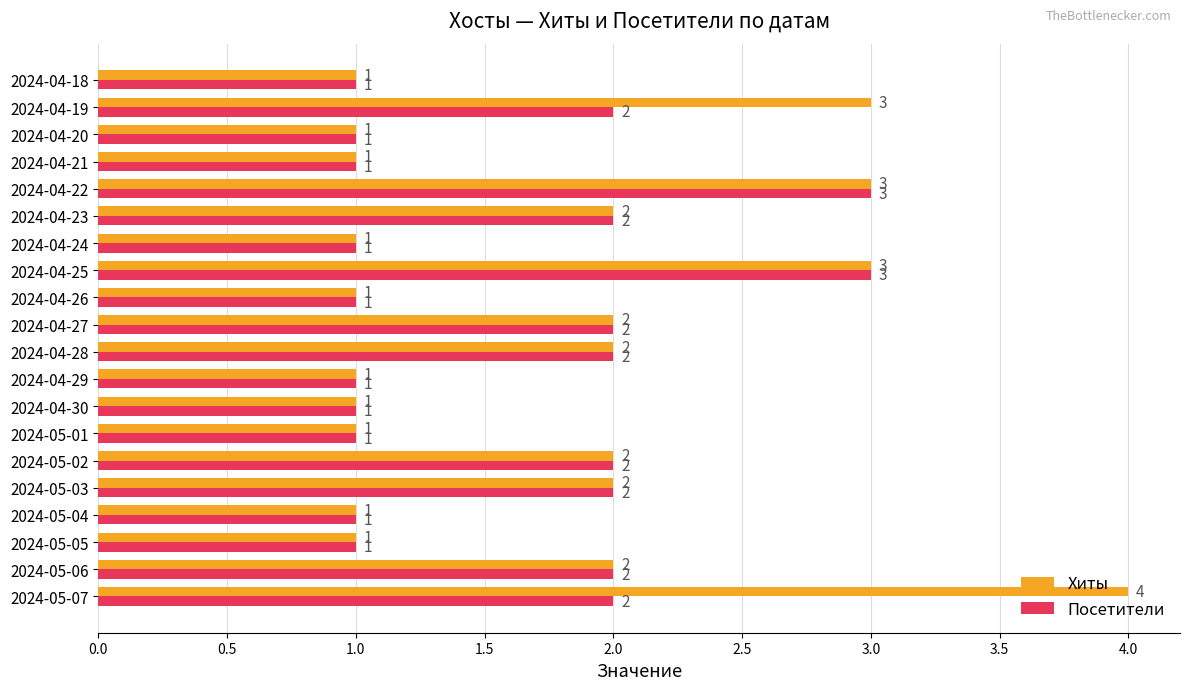

What is the difference between the second highest and second lowest values in the Хиты series?

2